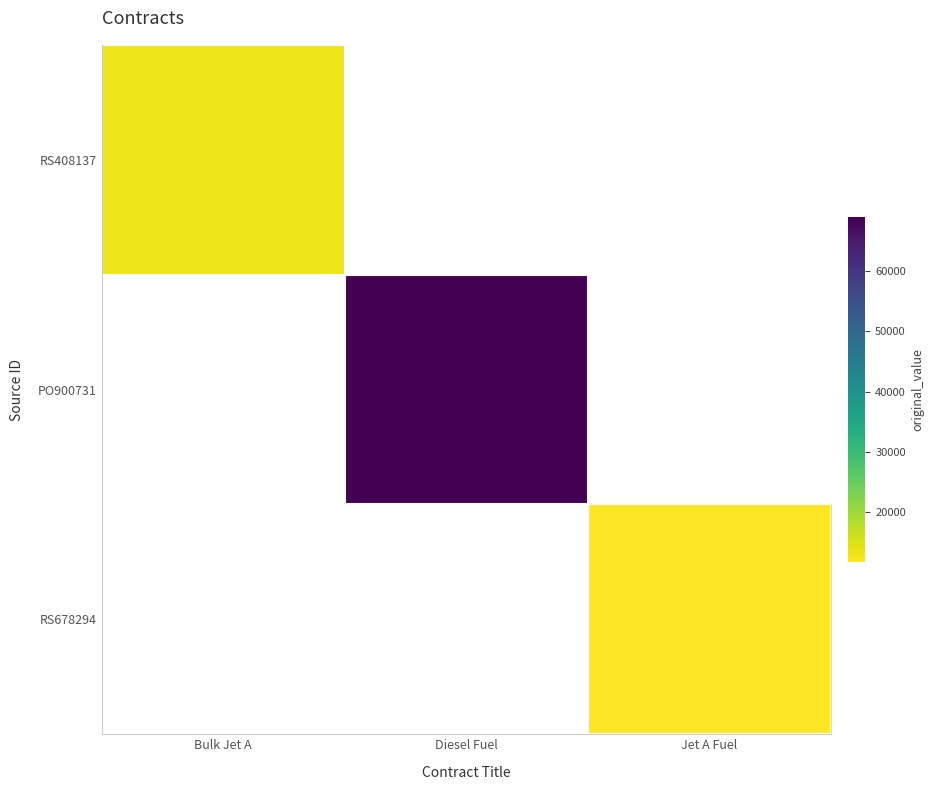

List the series in order of their peak value, lowest first.

RS678294, RS408137, PO900731